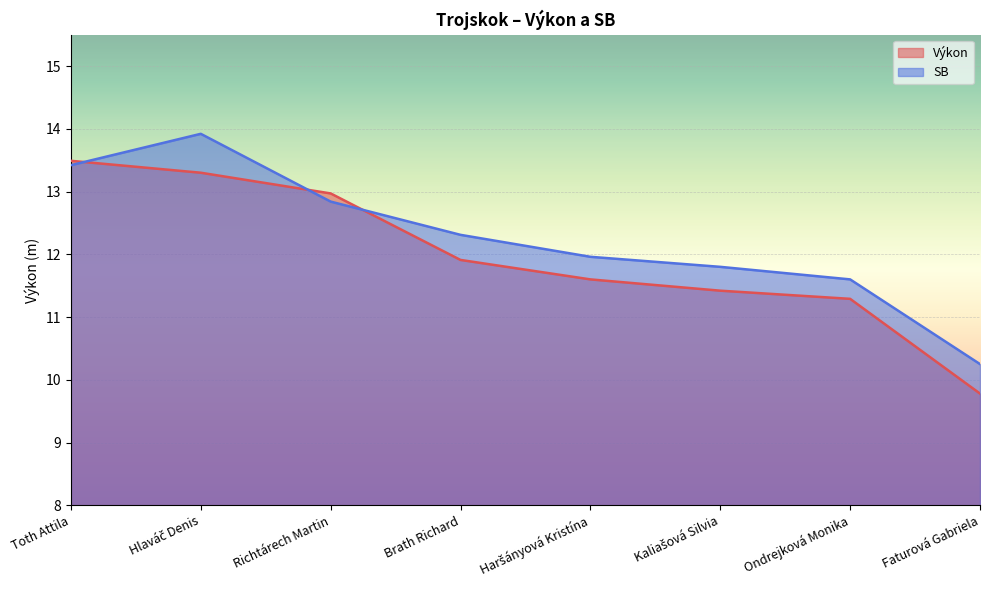

At which category is the sum across all series the highest?

Hlaváč Denis